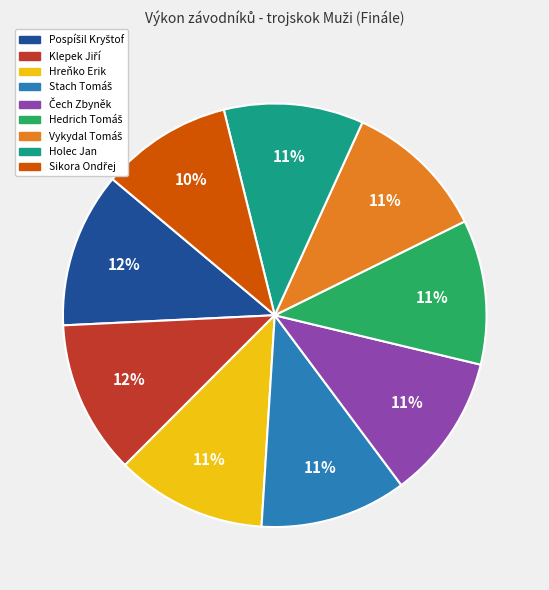

To the nearest percent, what portion does Hreňko Erik represent?

11%